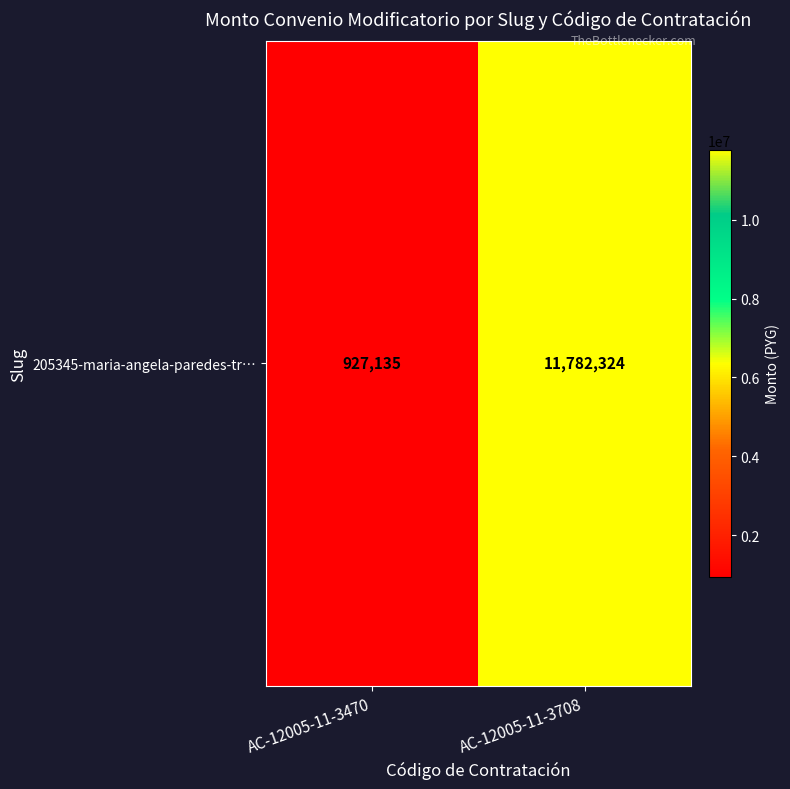

The chart shows a value of 927135 at AC-12005-11-3470. True or false?

True